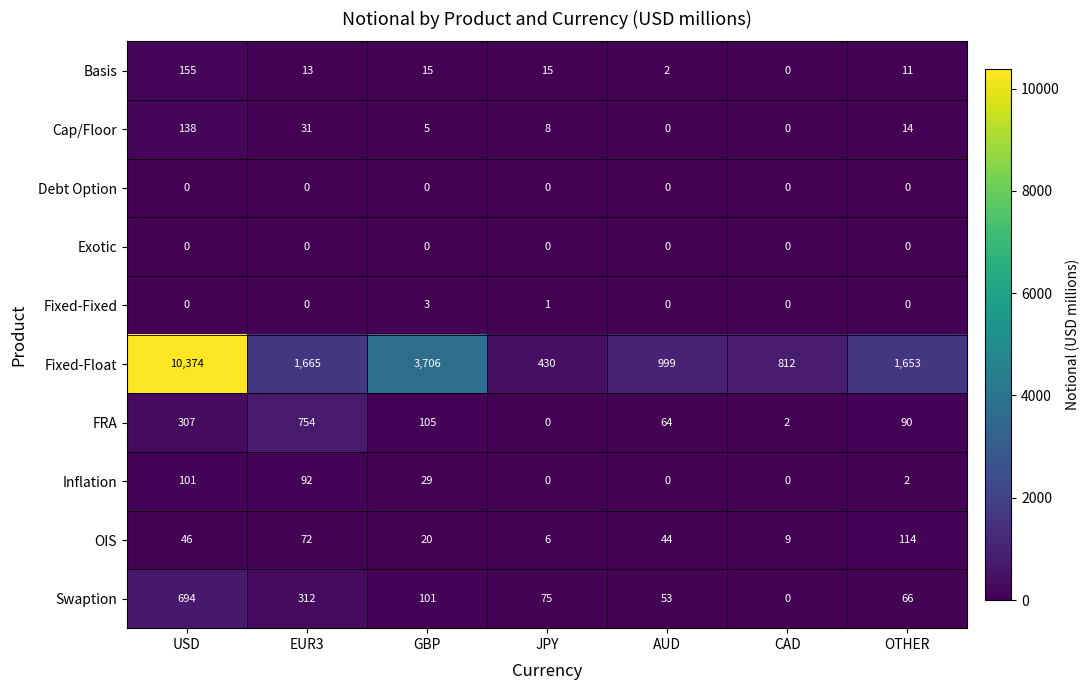

At which label is Inflation closest to 50?

GBP